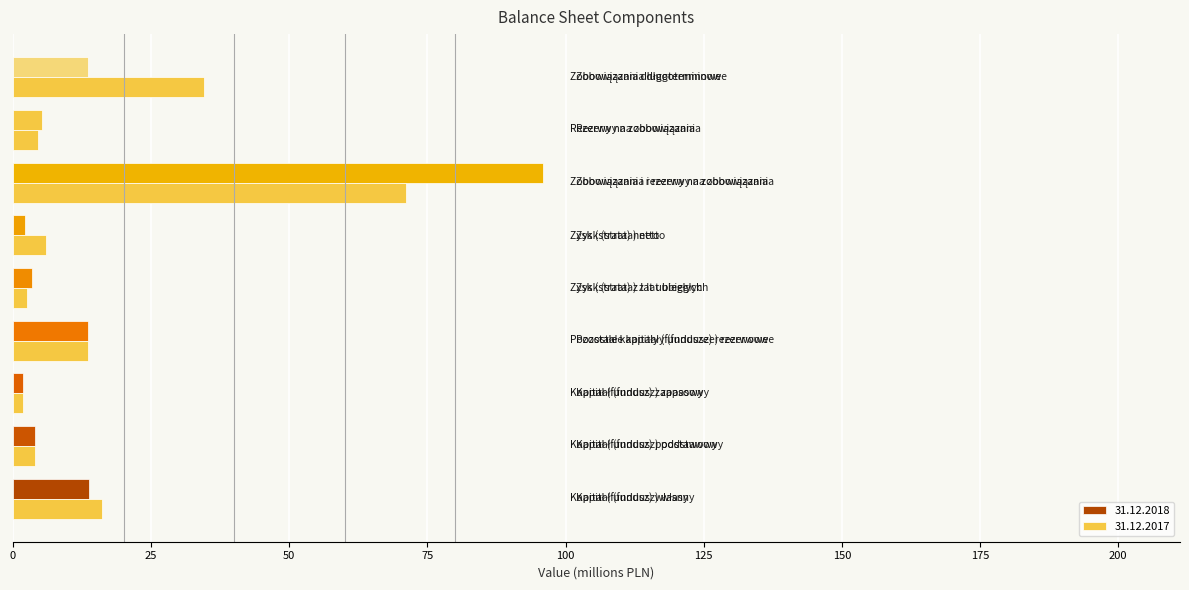

What is the minimum value shown in the chart?

1.8